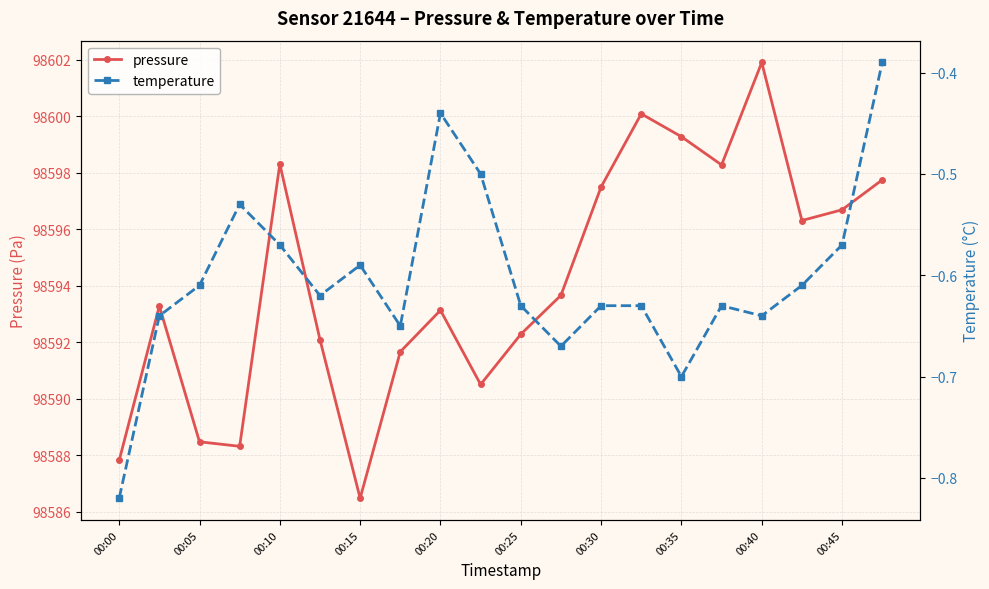

Reading left to right, extract all data points from this chart.

pressure: 98587.8	98593.3	98588.5	98588.3	98598.3	98592.1	98586.5	98591.7	98593.1	98590.5	98592.3	98593.7	98597.5	98600.1	98599.3	98598.3	98601.9	98596.3	98596.7	98597.8
temperature: -0.8	-0.6	-0.6	-0.5	-0.6	-0.6	-0.6	-0.7	-0.4	-0.5	-0.6	-0.7	-0.6	-0.6	-0.7	-0.6	-0.6	-0.6	-0.6	-0.4